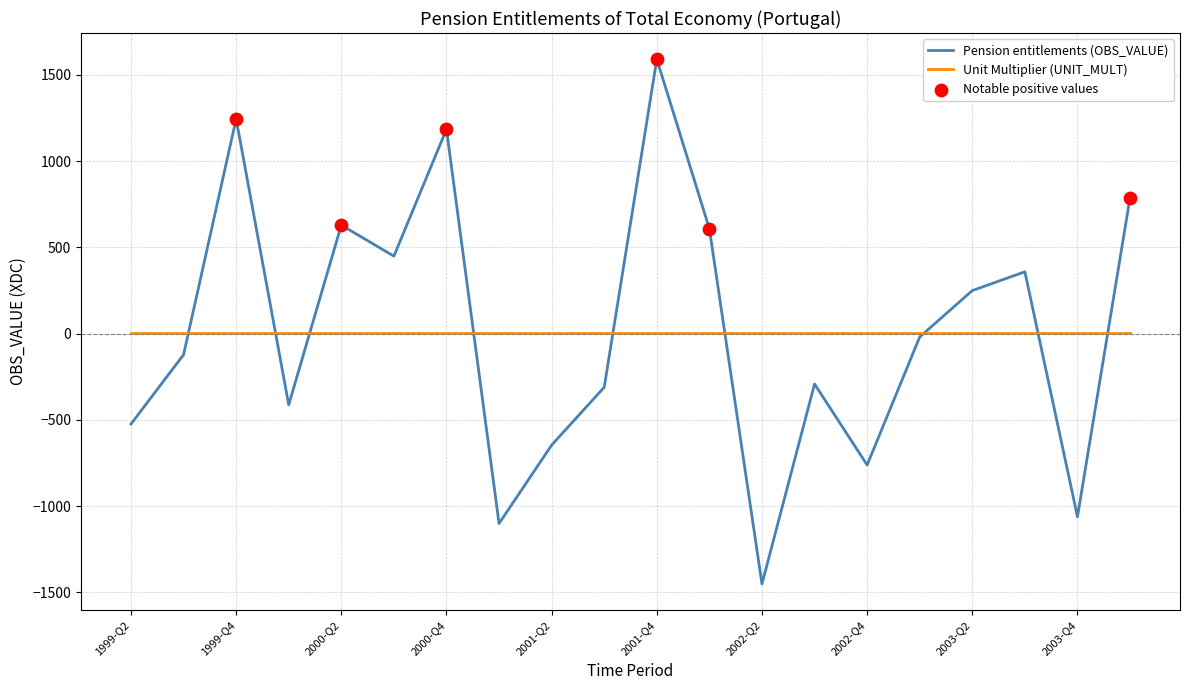

What is the maximum value for Pension entitlements (OBS_VALUE)?

1591.0